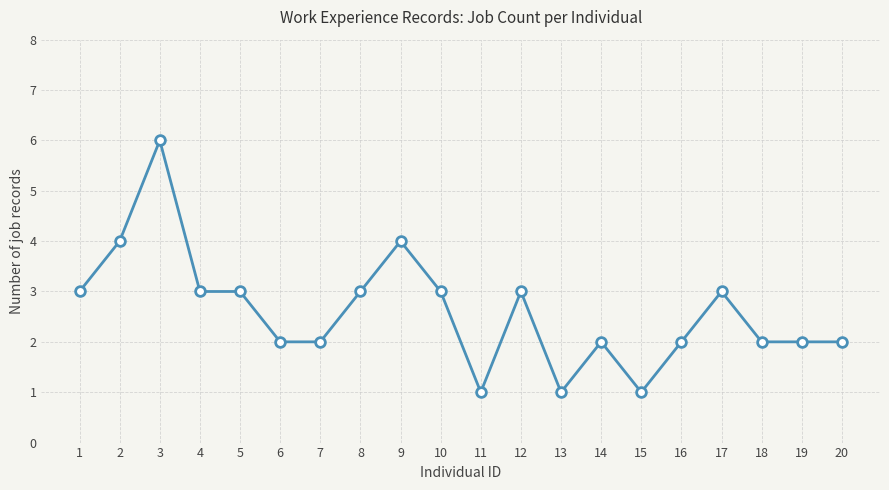

What value does the data have at 10?

3